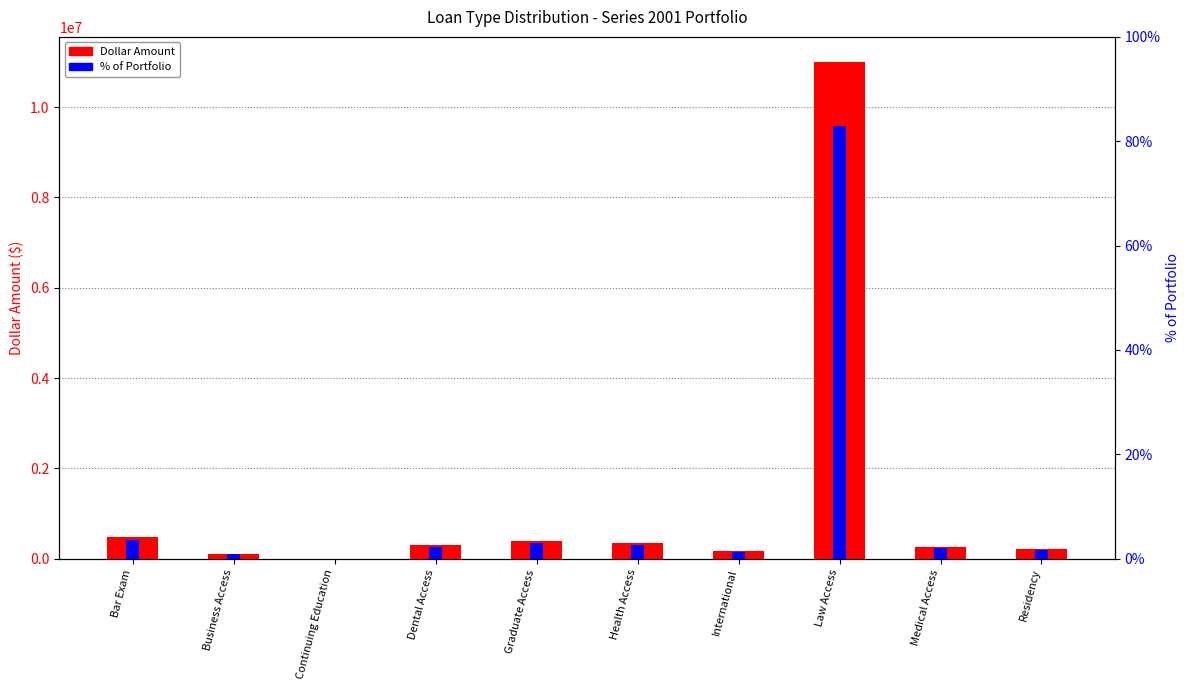

The value of % of Portfolio at Graduate Access is 3.0. True or false?

True